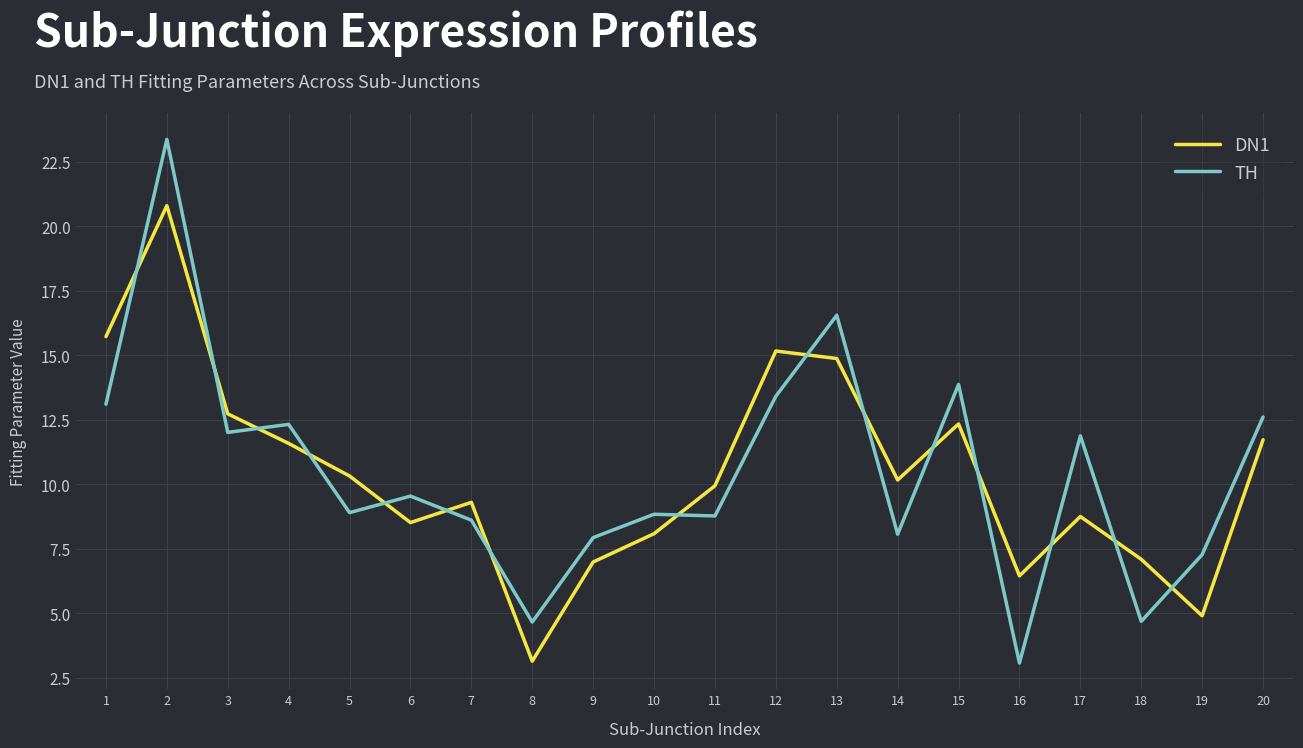

At which category is the sum across all series the highest?

2